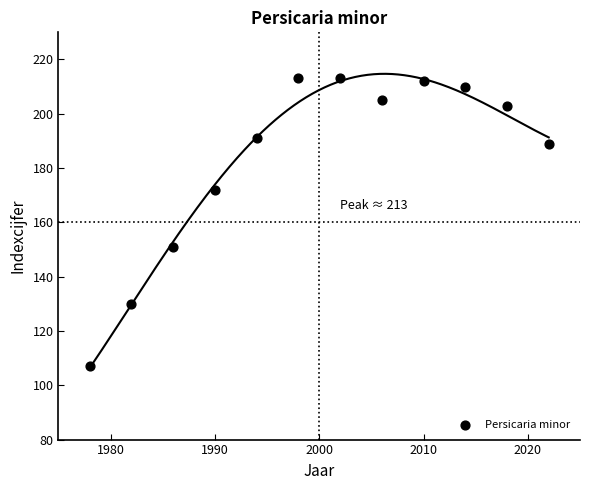

What is the average Y value?

183